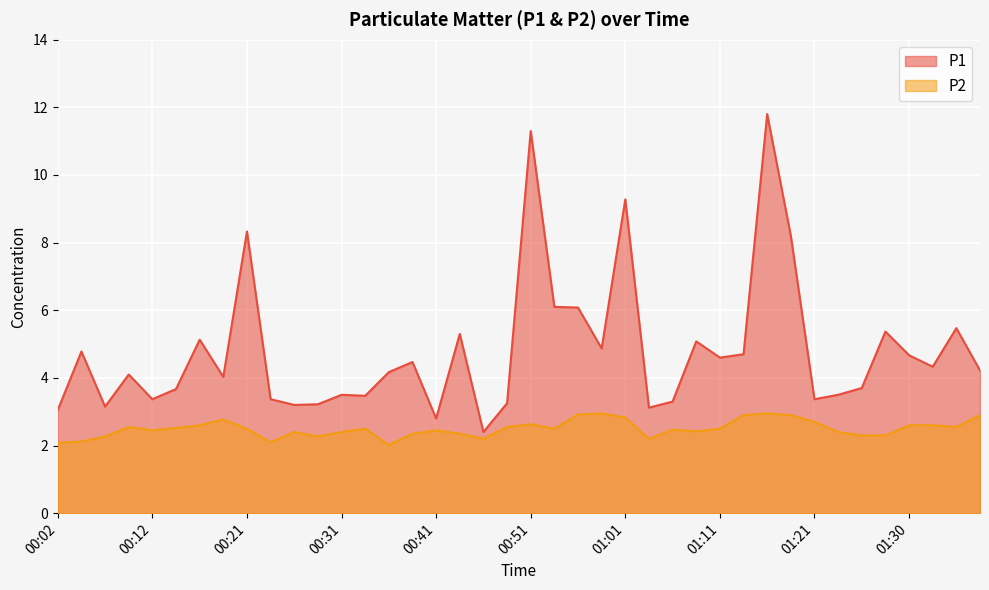

True or false: P2 and P1 cross at least once.

False